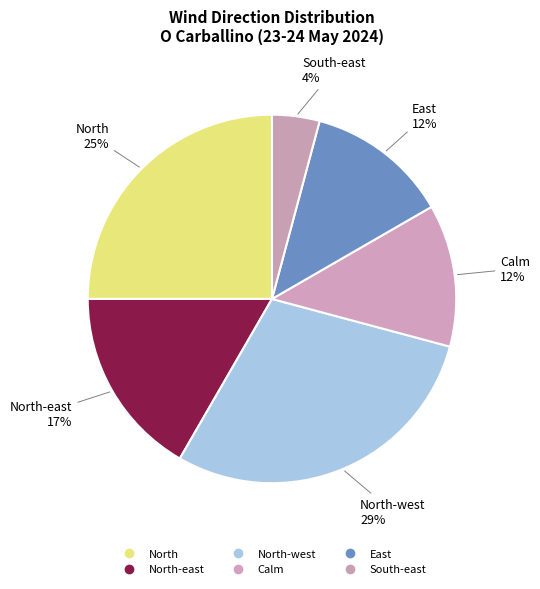

How many segments does this pie chart have?

6